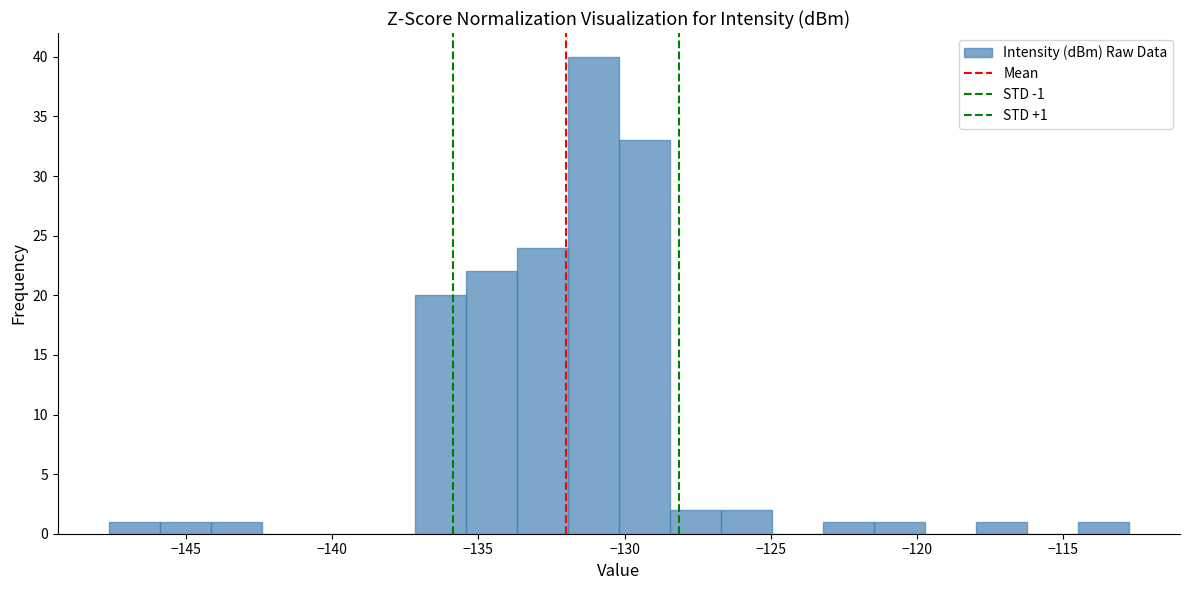

Around what value on the x-axis is the tallest bar? Give the approximate position of its centre, as read against the axis.

-131.0